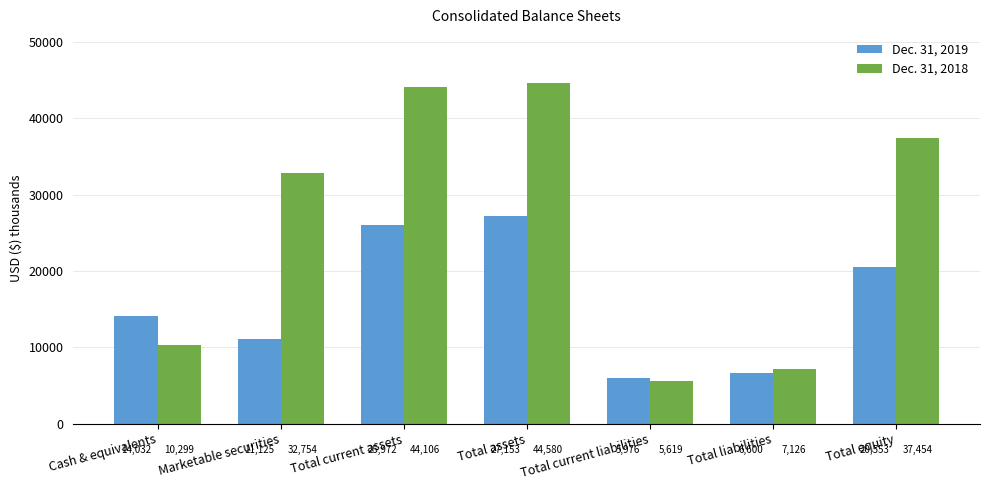

At which category is the sum across all series the highest?

Total assets